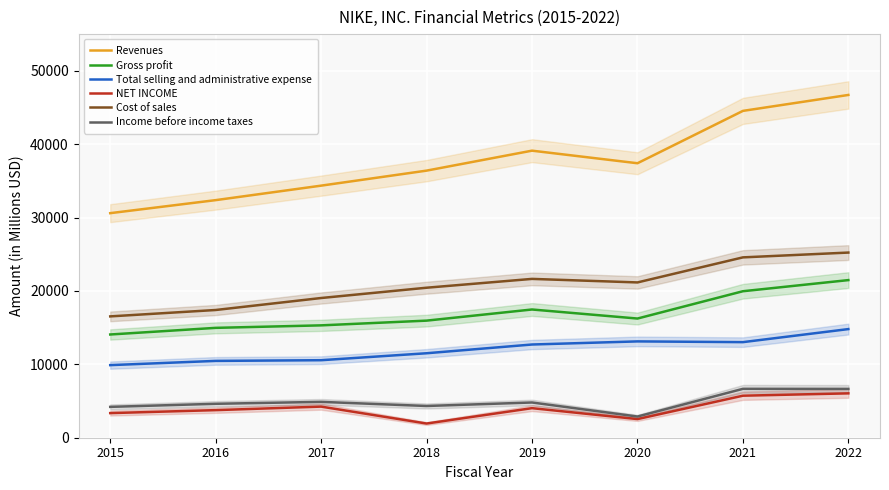

The Income before income taxes series shows 7377 at 2015. True or false?

False